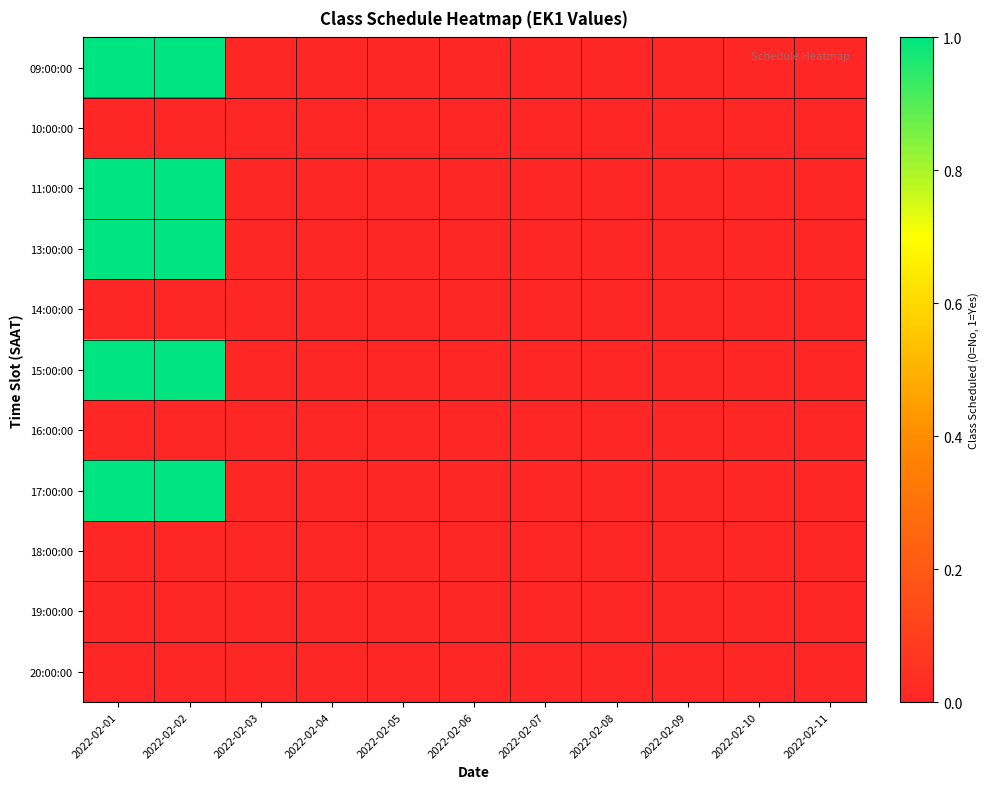

Rank the series at 2022-02-03 from highest to lowest value.

09:00:00, 10:00:00, 11:00:00, 13:00:00, 14:00:00, 15:00:00, 16:00:00, 17:00:00, 18:00:00, 19:00:00, 20:00:00